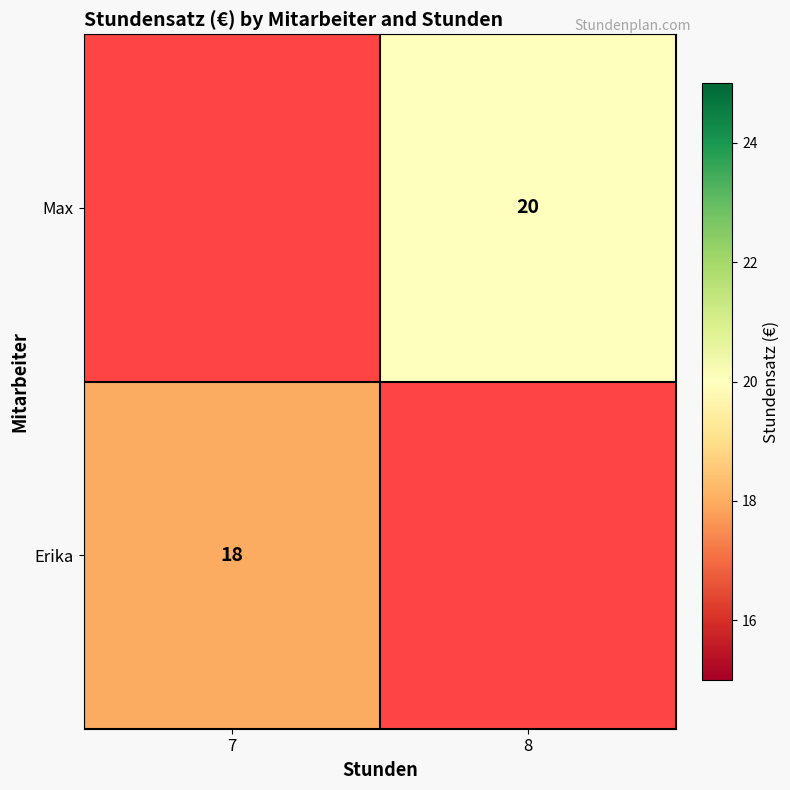

The Erika series shows 28 at 7. True or false?

False